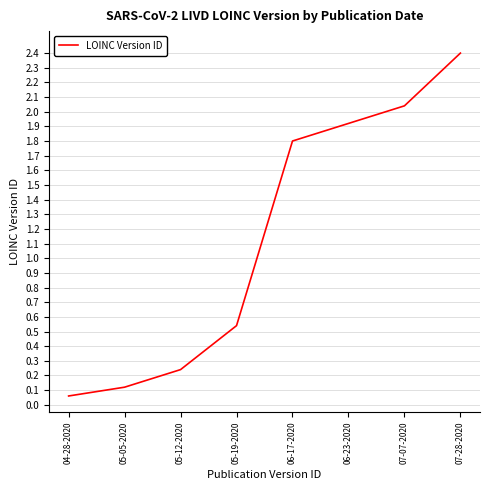

True or false: the data has more than 1 interior local peaks.

False